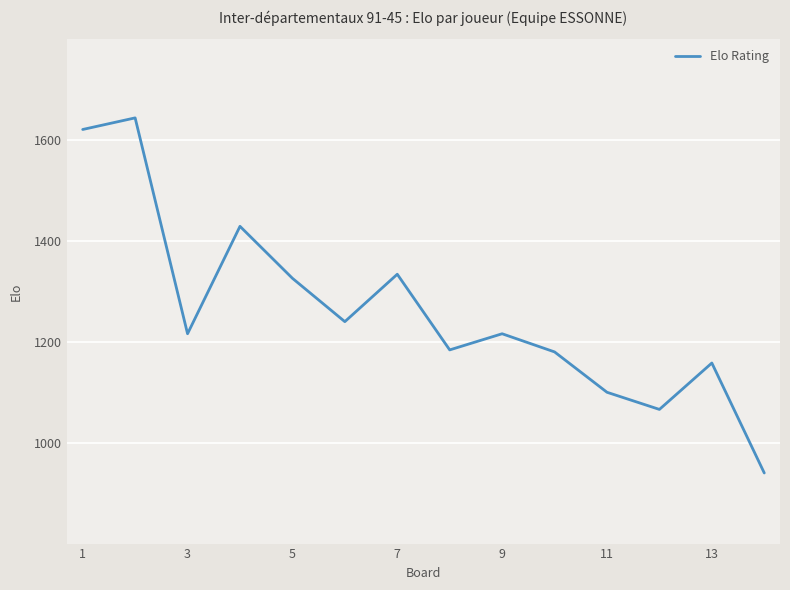

What is the difference between the maximum and minimum values?

704